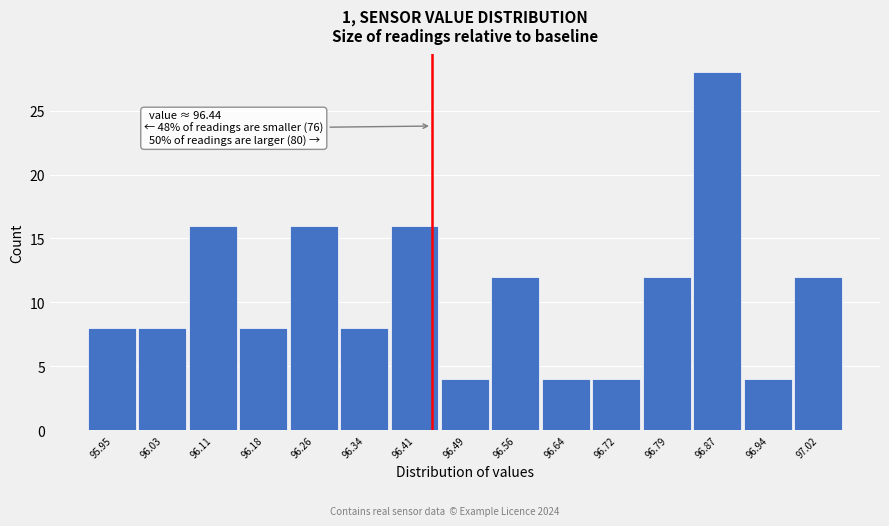

Which range on the x-axis has the tallest bar?

96.83 to 96.91